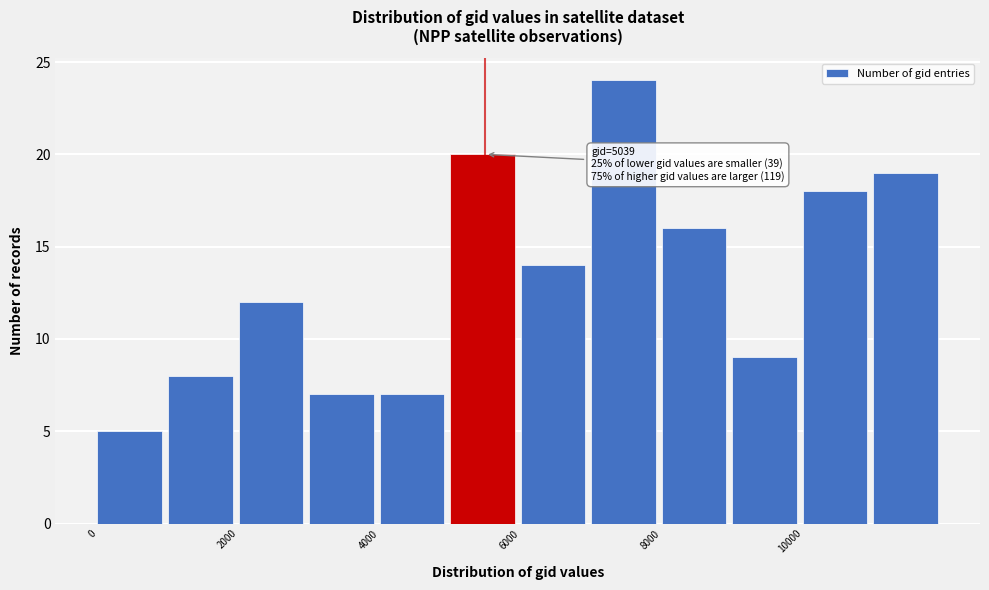

Which range on the x-axis has the tallest bar?

7000 to 8000